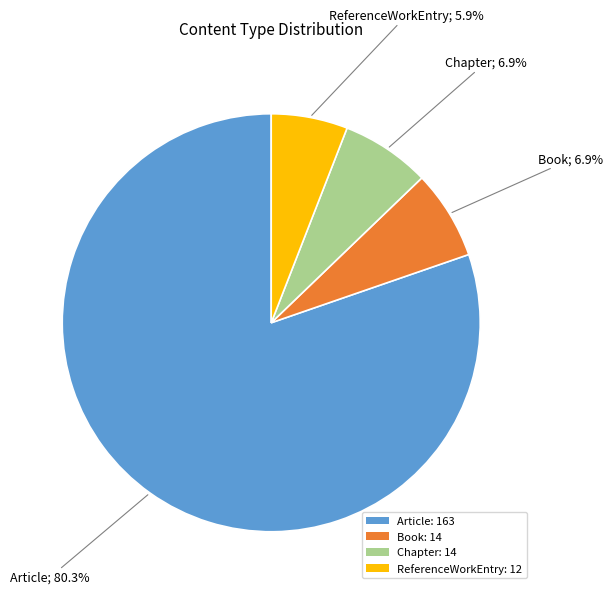

How many segments does this pie chart have?

4